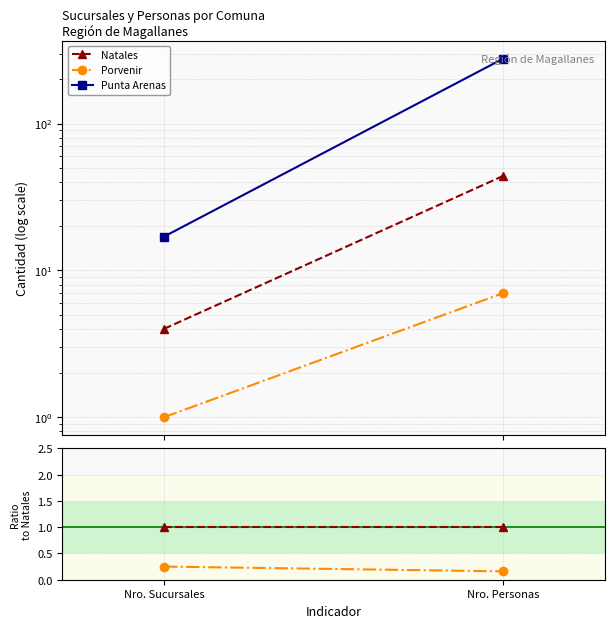

What are all the series names shown in the legend?

Natales, Porvenir, Punta Arenas